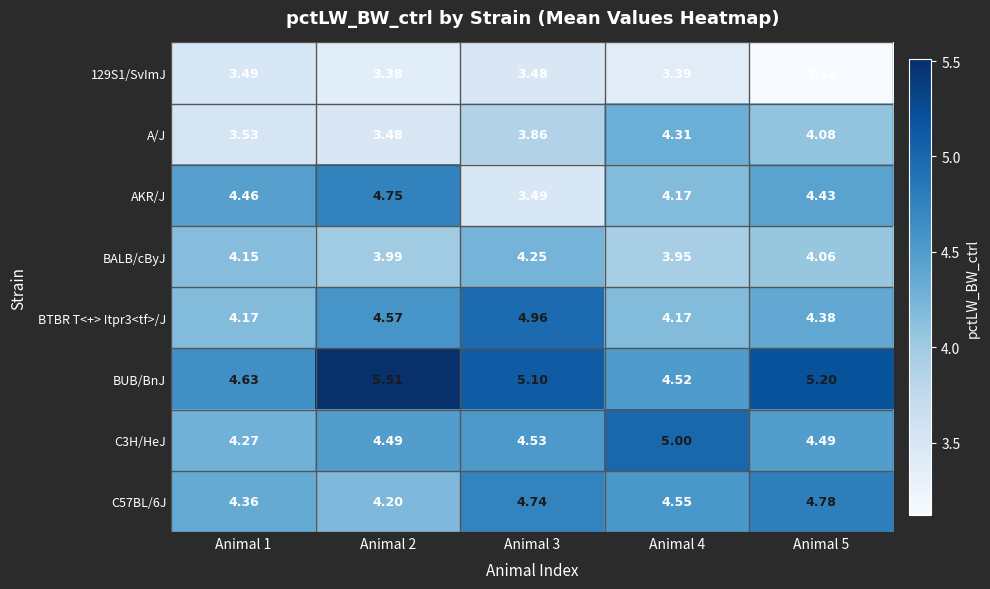

Which series has the largest total across all categories?

BUB/BnJ